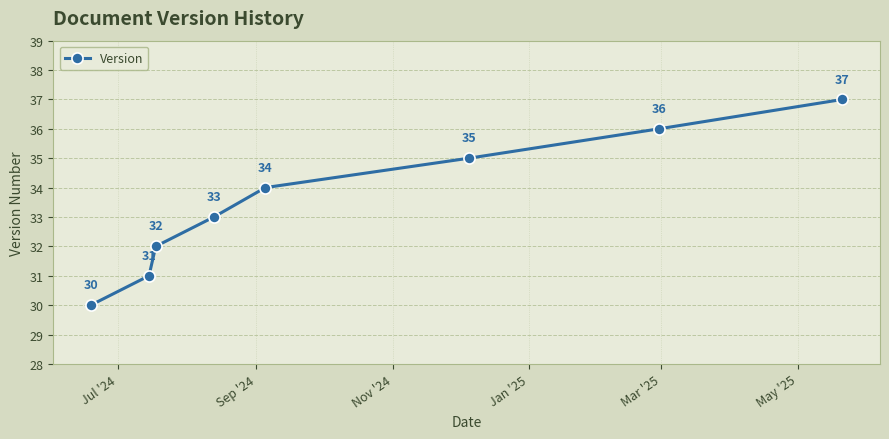

What is the sum of all values?

268